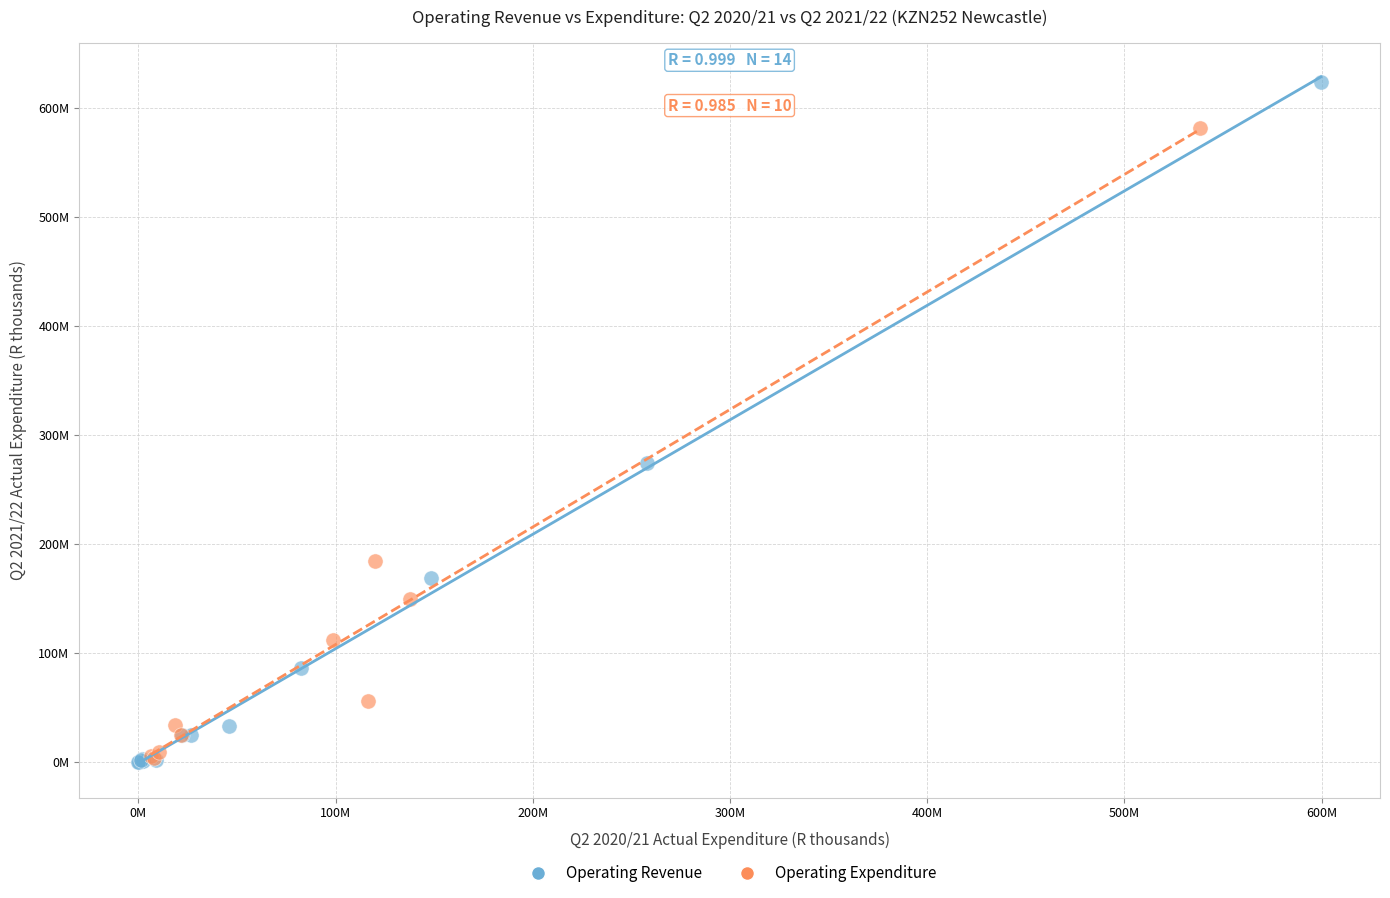

What are all the series names shown in the legend?

Operating Revenue, Operating Expenditure